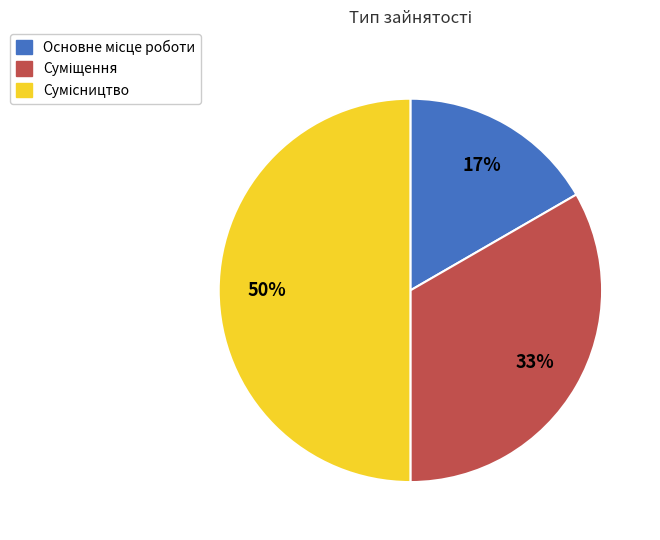

To the nearest percent, what is the average slice percentage?

33%